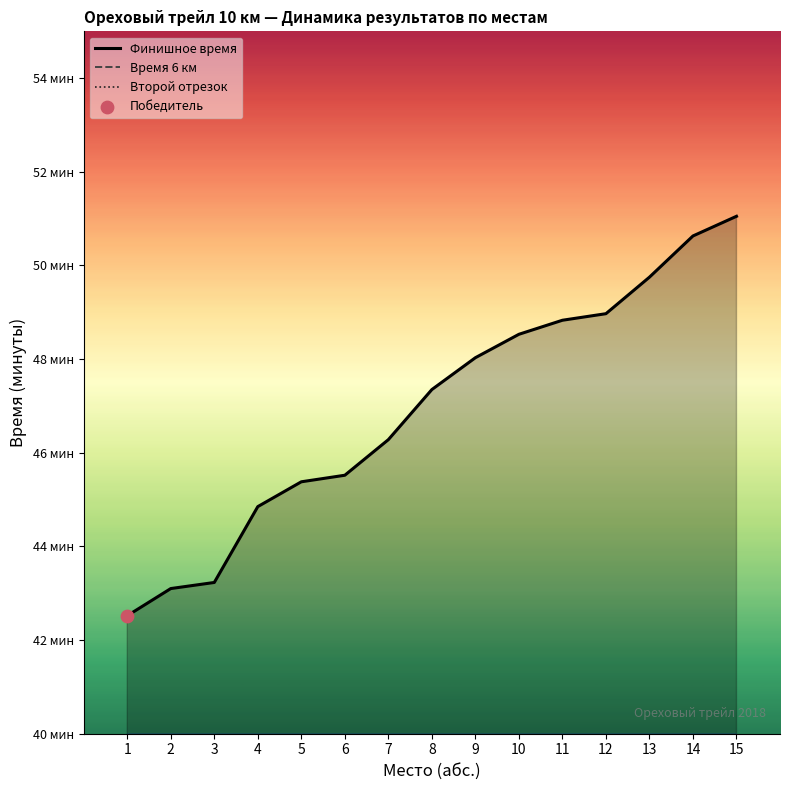

At which category is the sum across all series the highest?

15